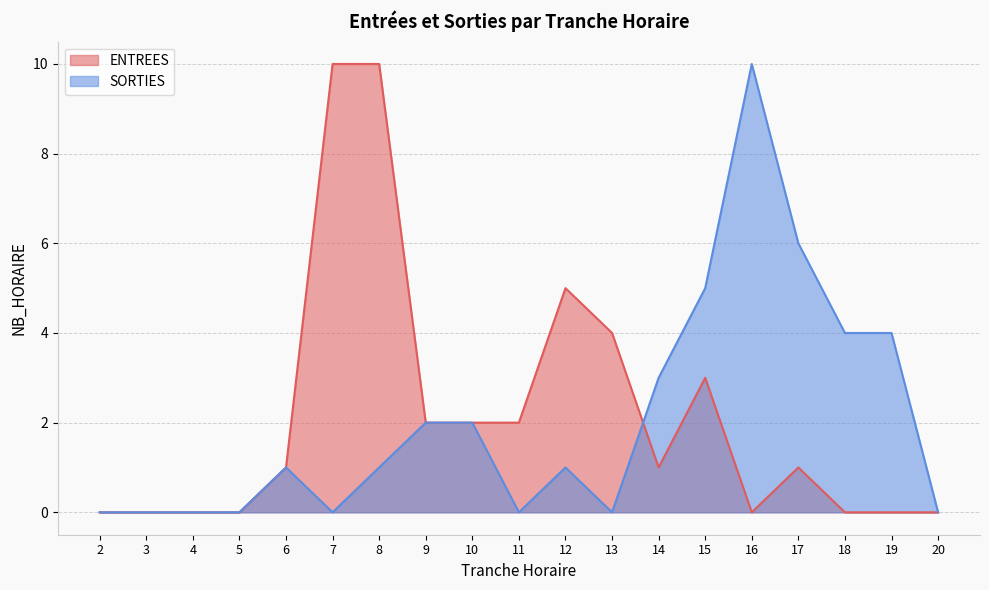

Reading left to right, what are all the values shown in this chart?

ENTREES: 2=0	3=0	4=0	5=0	6=1	7=10	8=10	9=2	10=2	11=2	12=5	13=4	14=1	15=3	16=0	17=1	18=0	19=0	20=0
SORTIES: 2=0	3=0	4=0	5=0	6=1	7=0	8=1	9=2	10=2	11=0	12=1	13=0	14=3	15=5	16=10	17=6	18=4	19=4	20=0